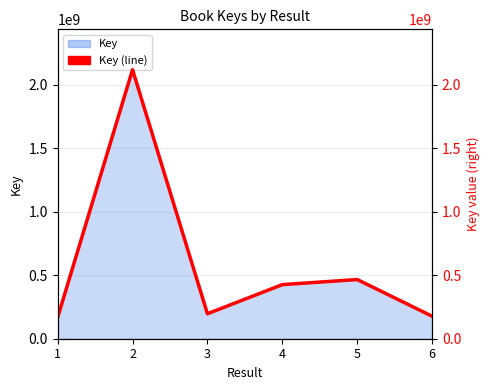

Which label corresponds to the smallest value in the chart?

1